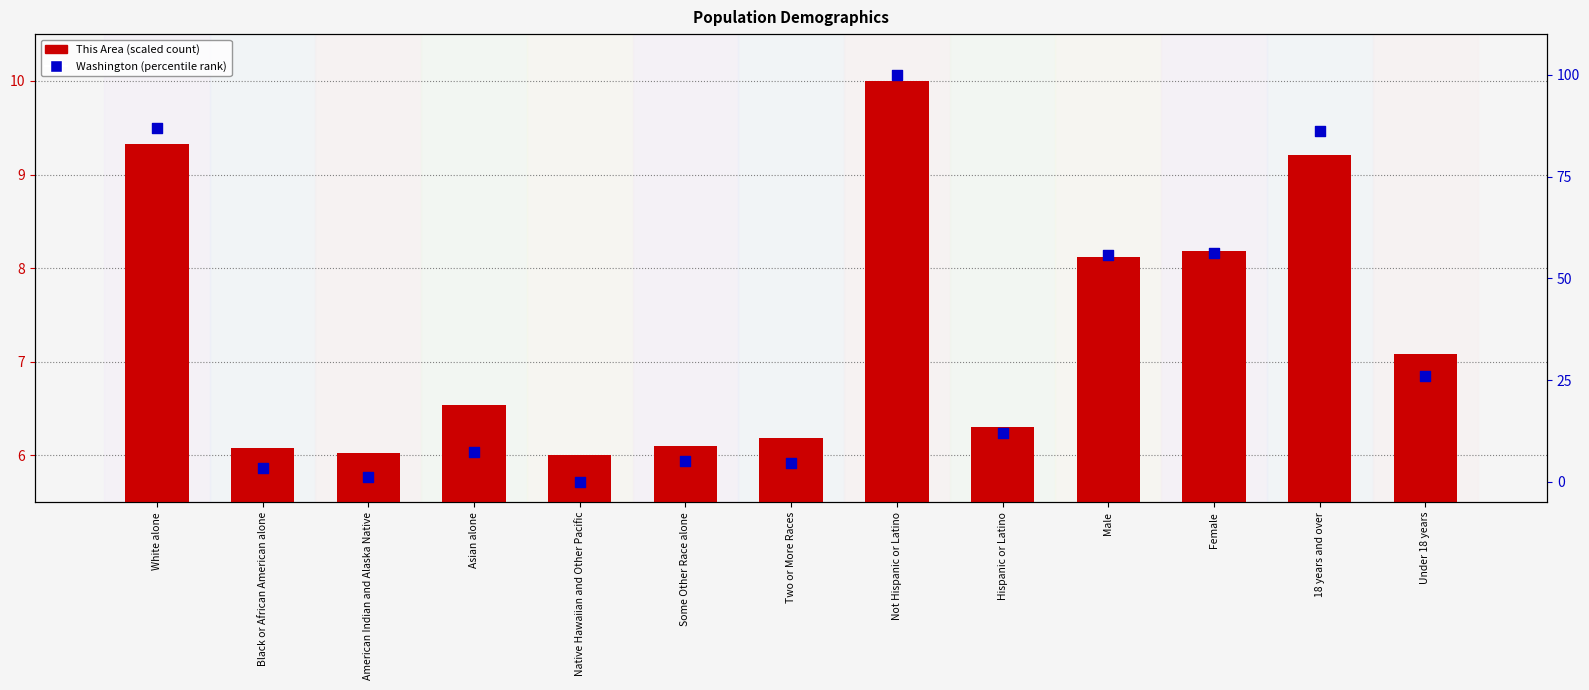

Which series has the largest total across all categories?

Washington (percentile rank)